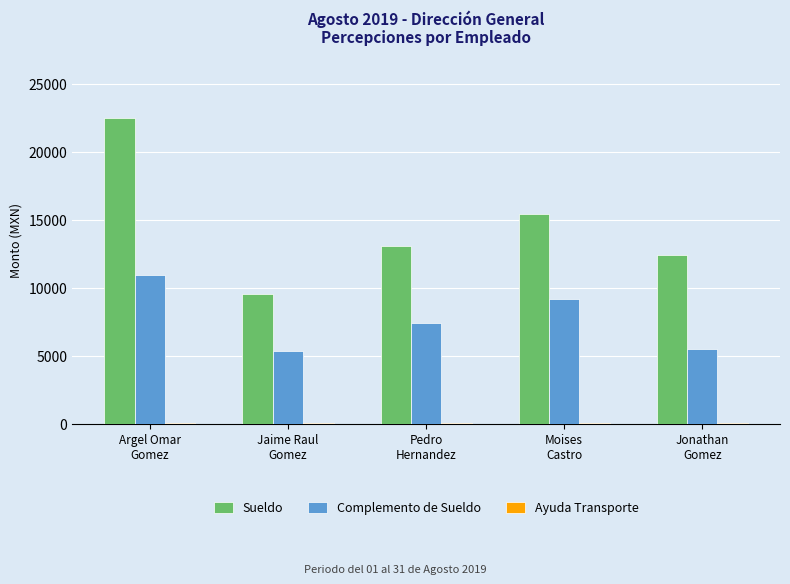

What is the lowest value of the Complemento de Sueldo series?

5396.9